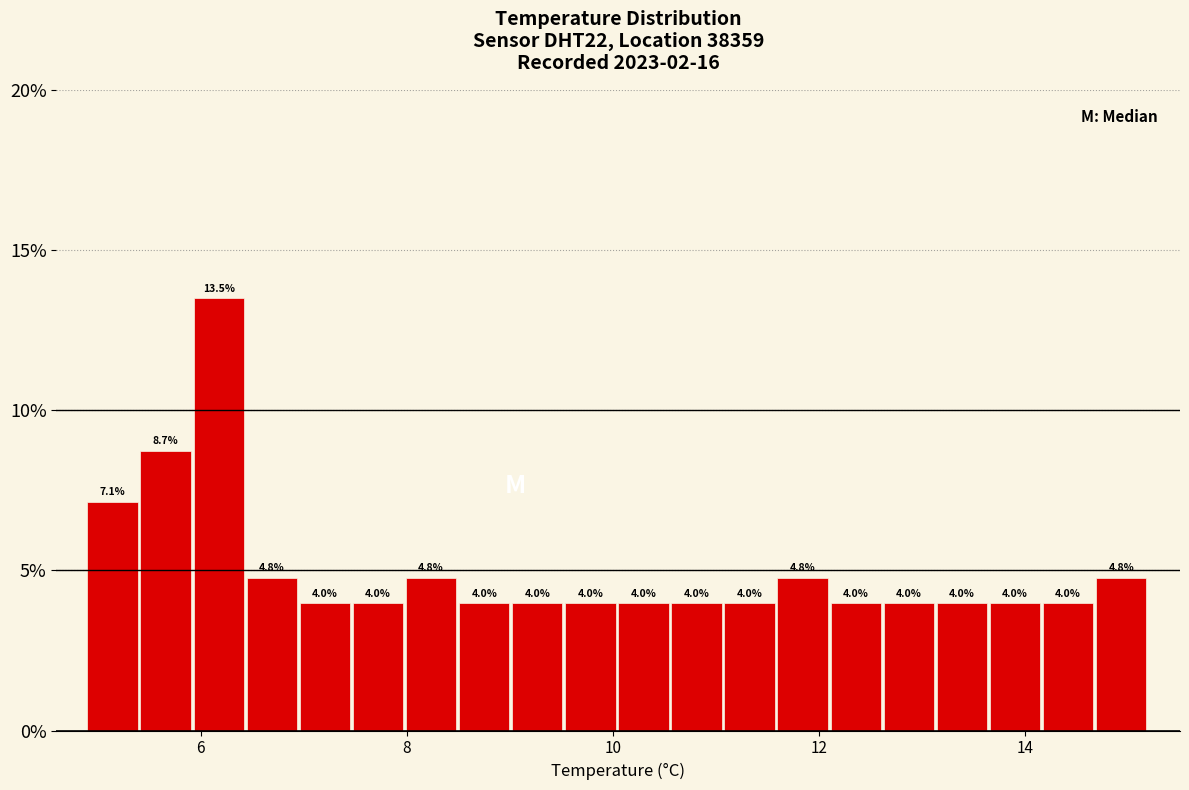

Around what value on the x-axis is the tallest bar? Give the approximate position of its centre, as read against the axis.

6.2